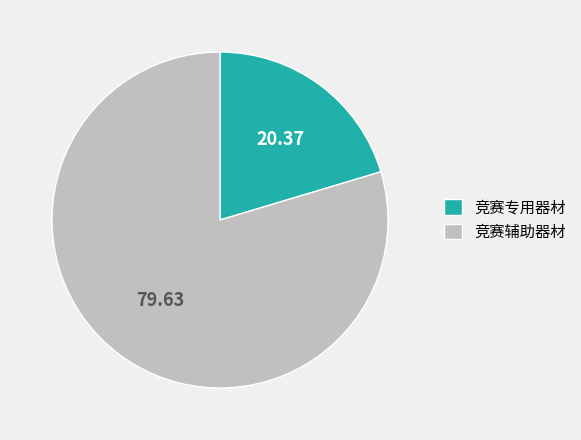

Combined, do 竞赛辅助器材 and 竞赛专用器材 account for over 50%?

Yes